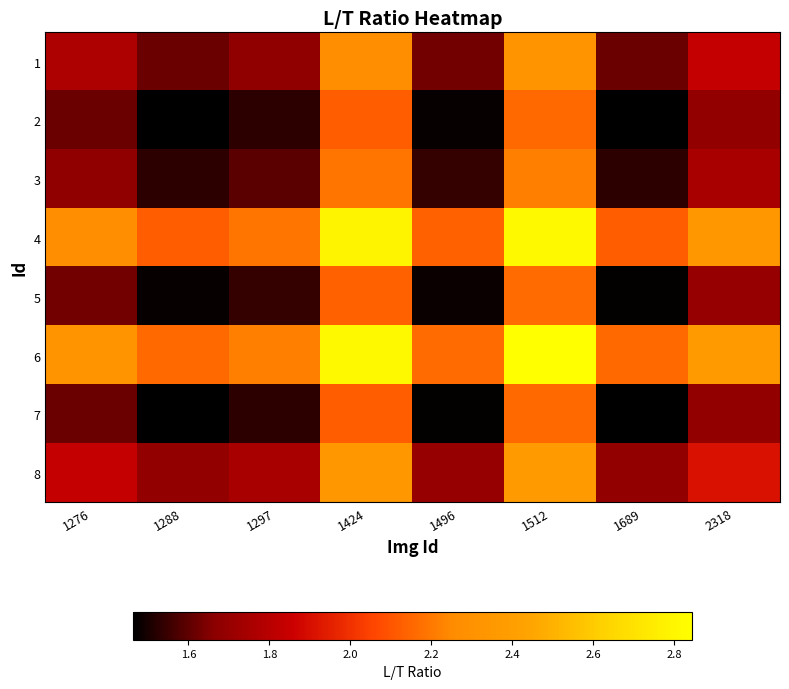

Which label corresponds to the smallest value in the chart?

1689